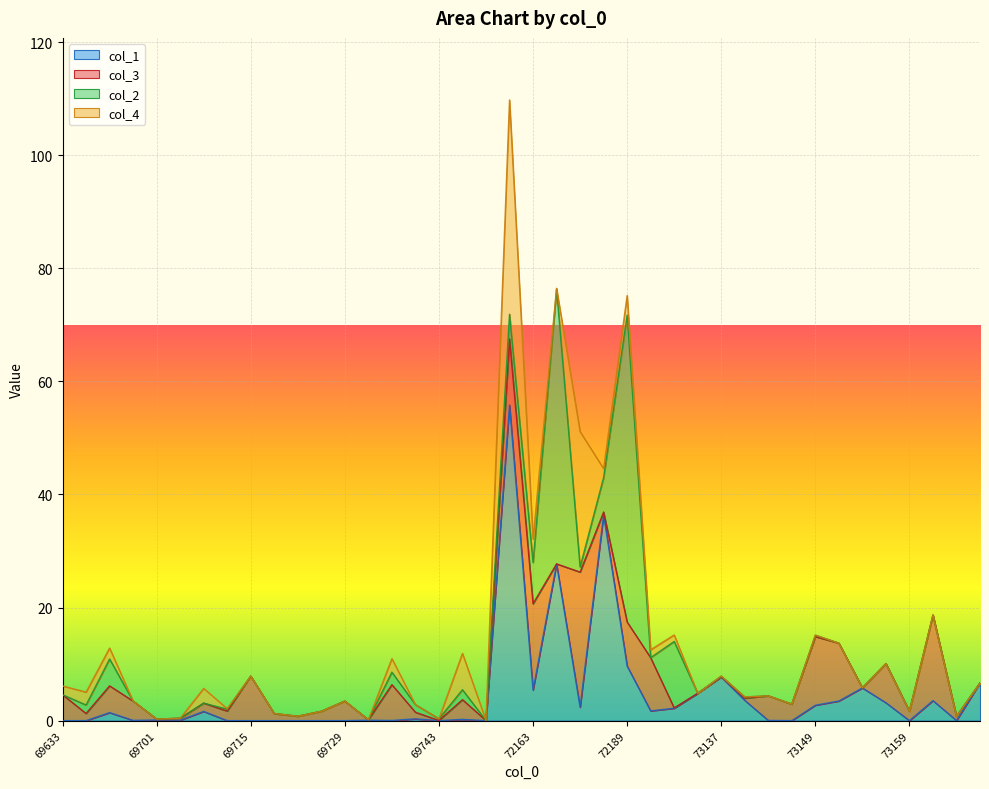

What is the maximum value shown in the chart?

55.8